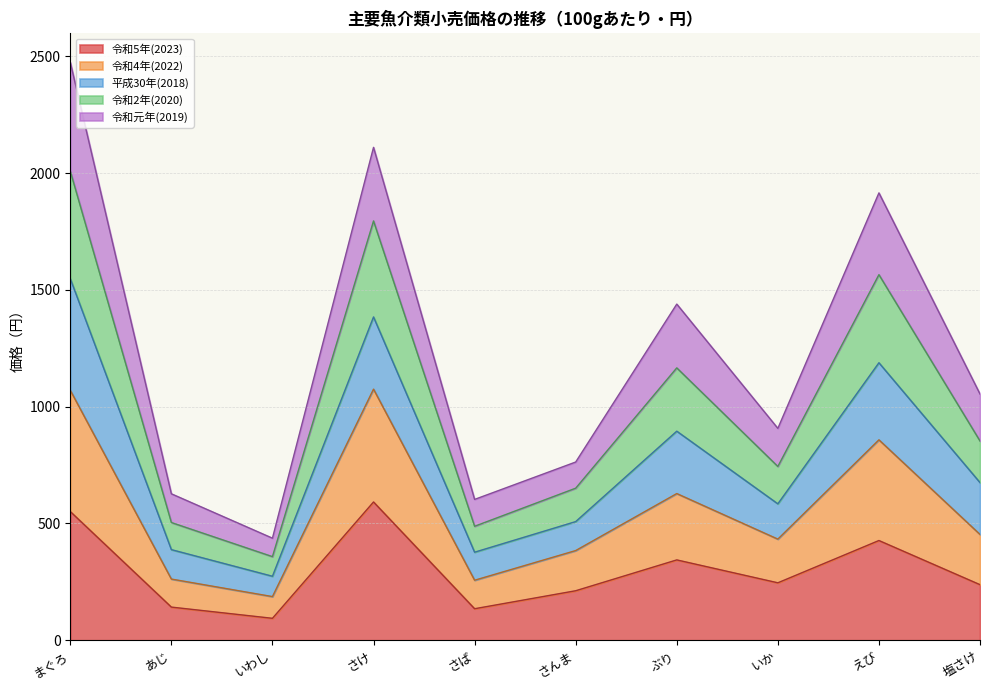

True or false: 令和4年(2022) has a value of 1237 at いか.

False